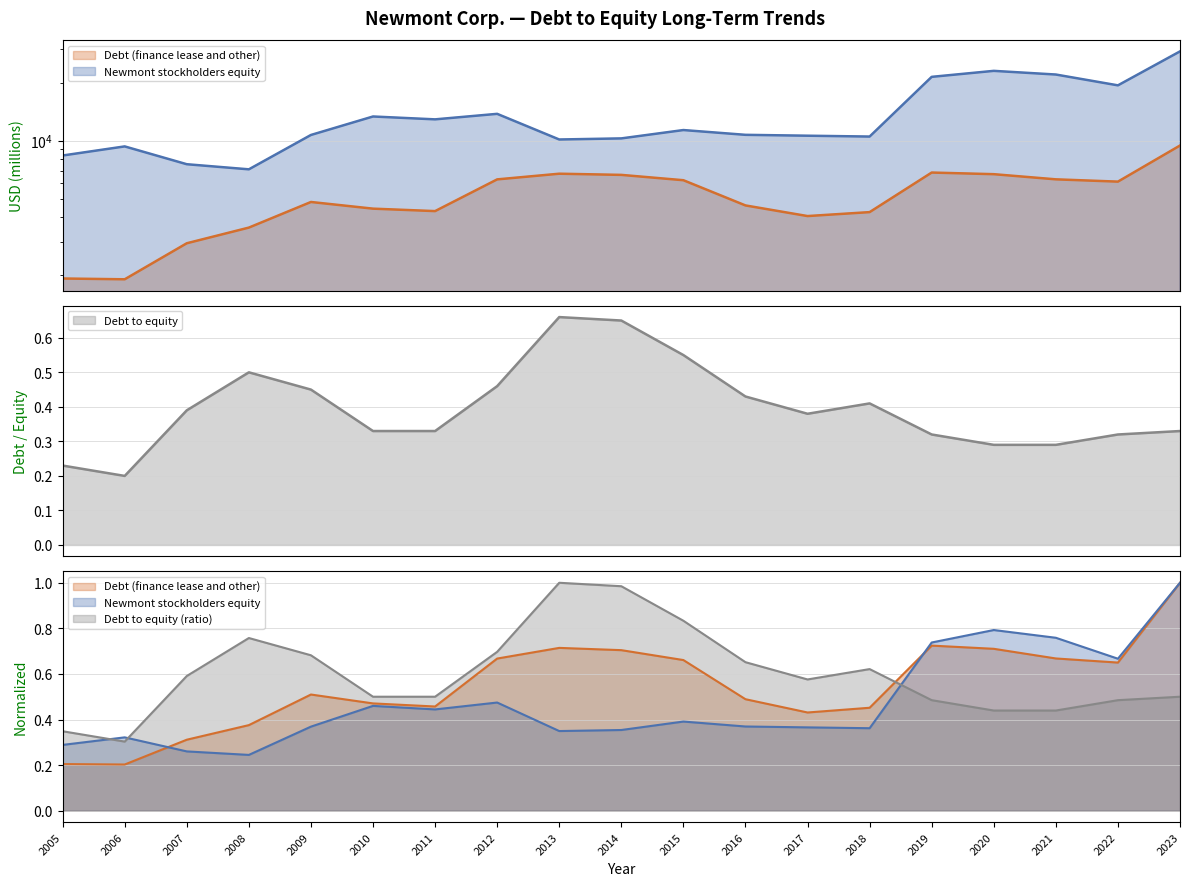

At which category is the sum across all series the highest?

2023